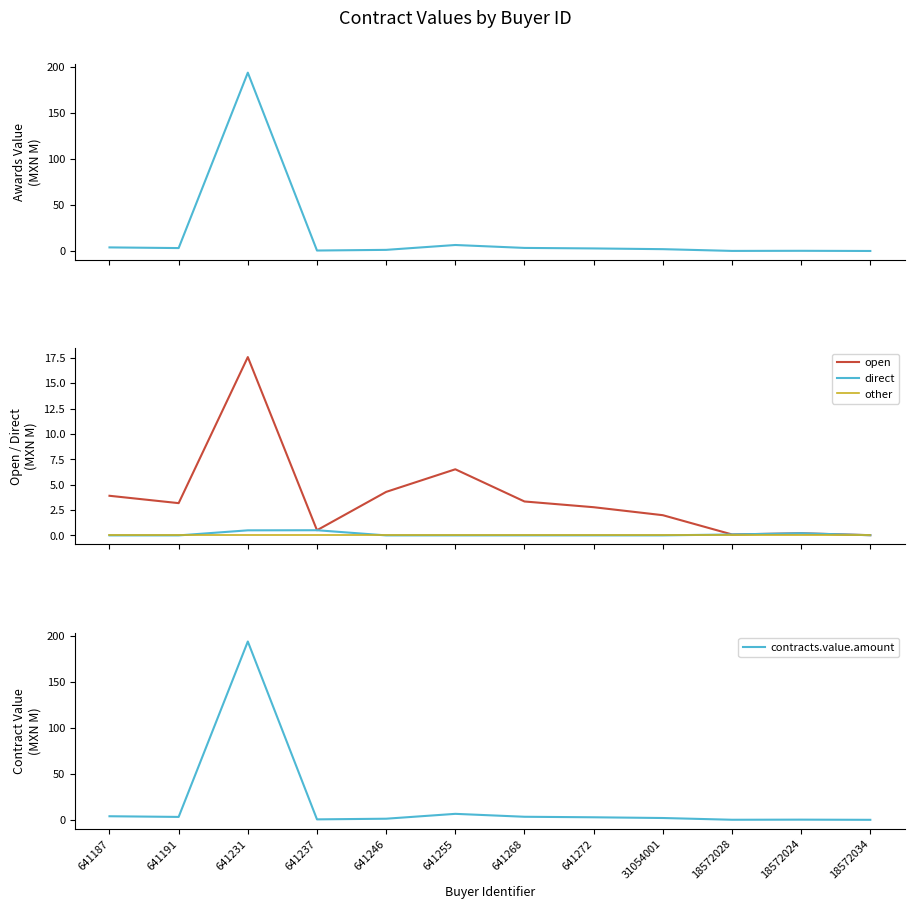

True or false: direct and open cross at least once.

False